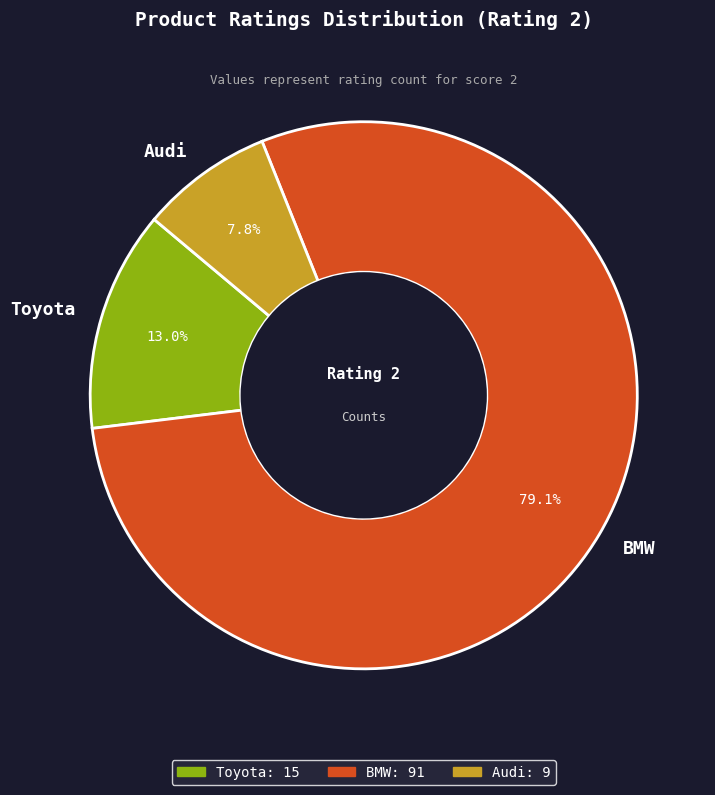

The Audi slice represents 8% of the pie. True or false?

True